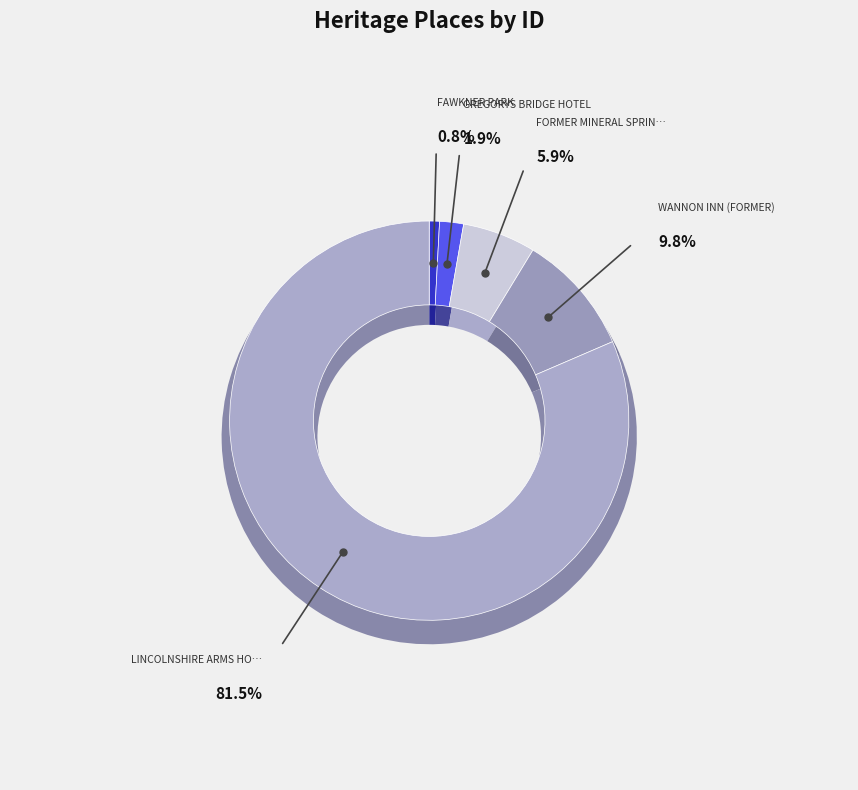

To the nearest percent, what is the difference between the LINCOLNSHIRE ARMS HOTEL and FAWKNER PARK slice percentages?

81%